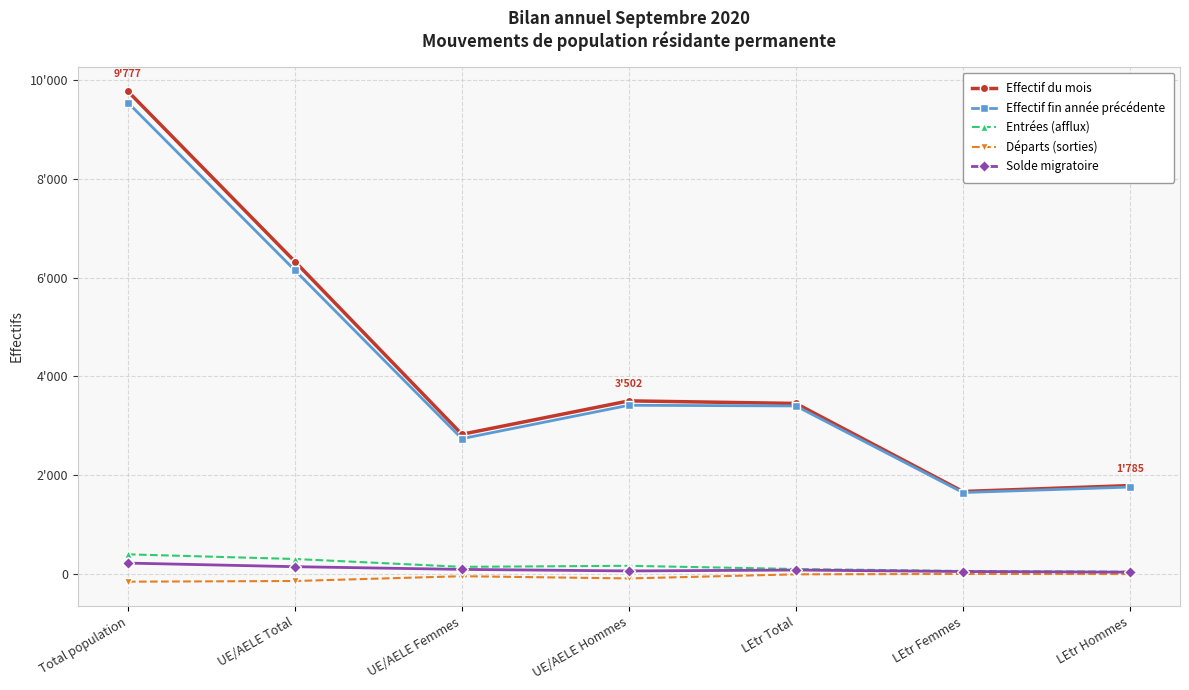

What is the difference between the Effectif du mois values at UE/AELE Hommes and LEtr Femmes?

1837